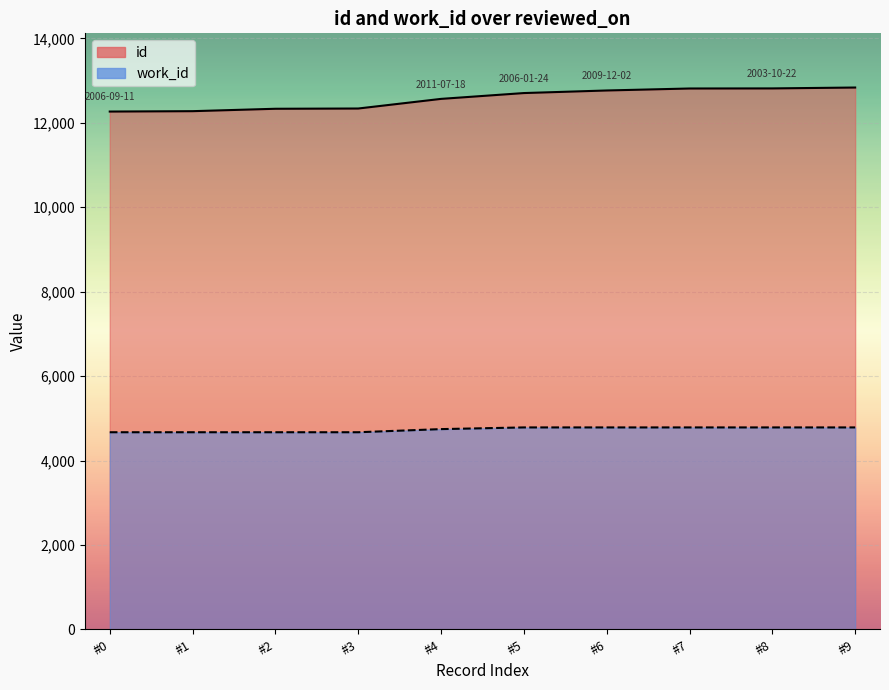

At which label does work_id reach its minimum?

#0